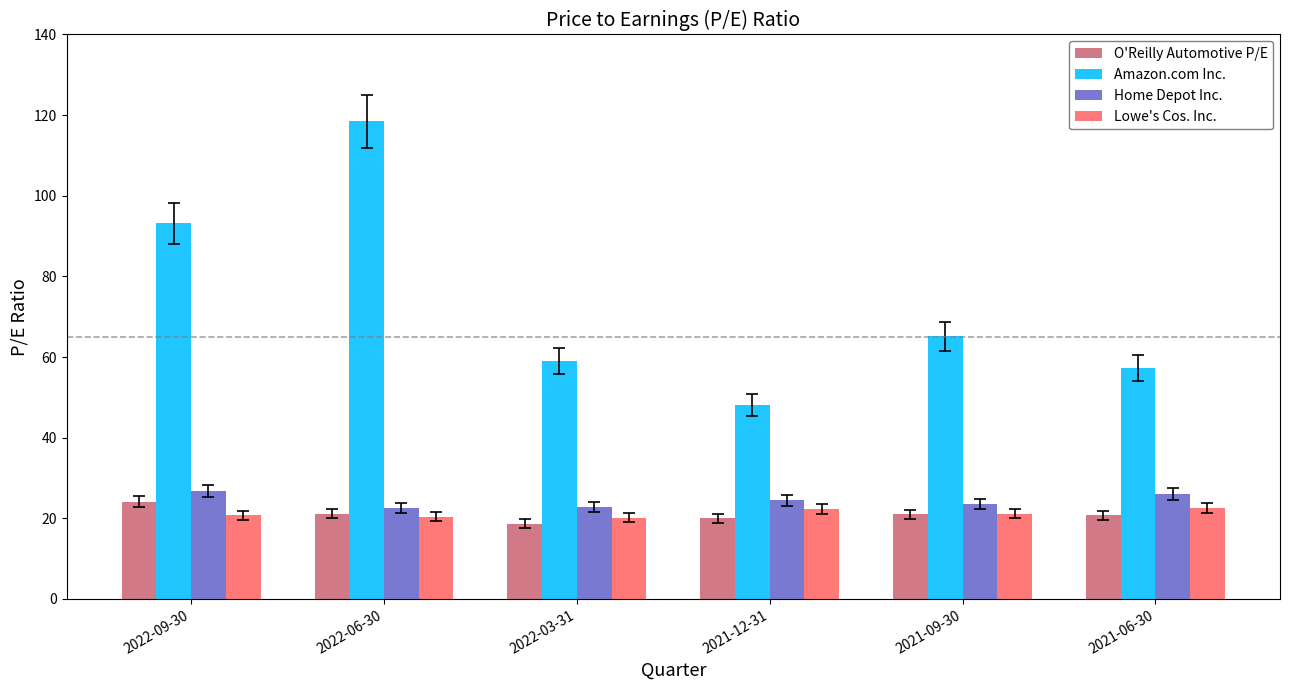

What is the label of the 6th bar from the right?

2022-09-30